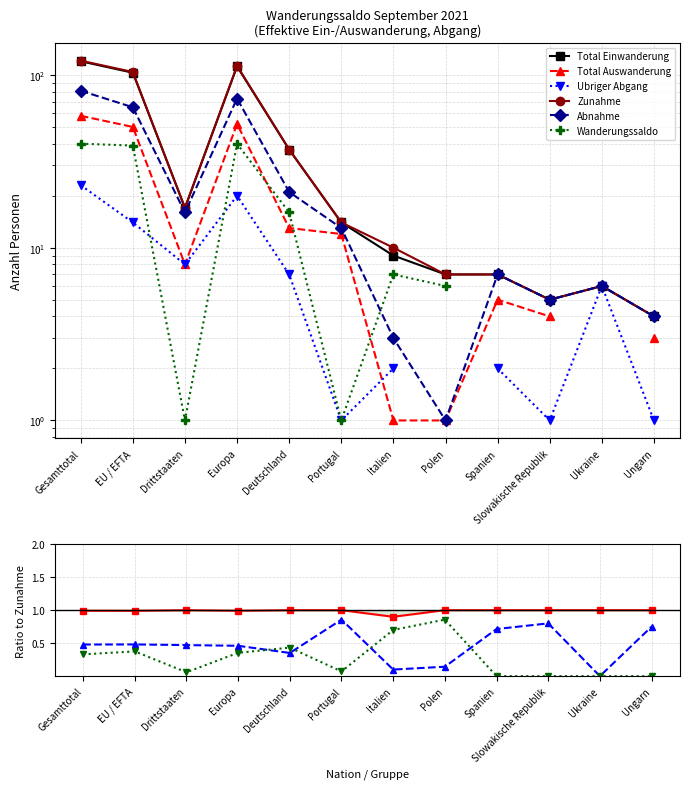

True or false: Ubriger Abgang has more than 0 interior local peaks.

True